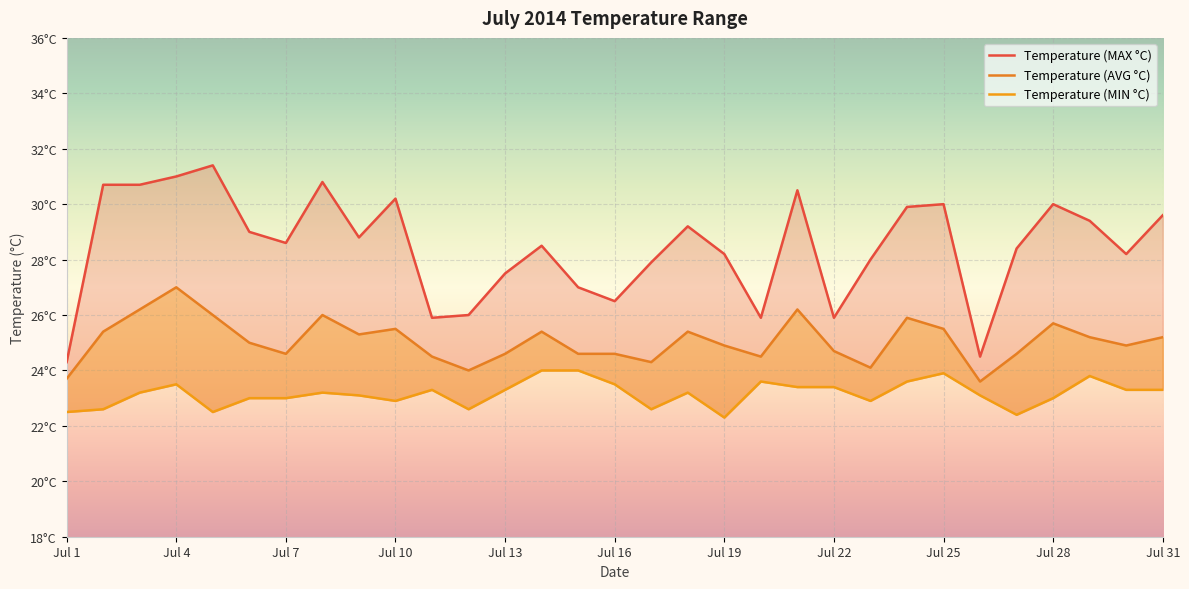

Is the value of Temperature (AVG °C) at Jul 23 greater than the value of Temperature (MAX °C) at Jul 30?

No